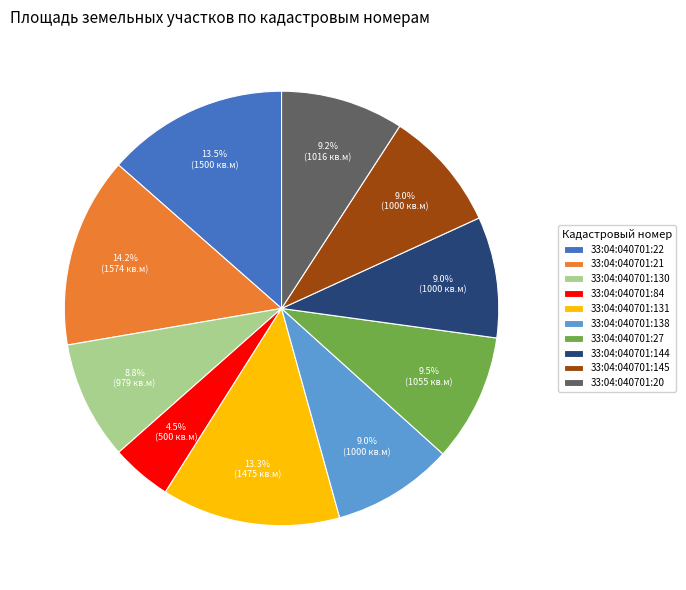

What percentage do 33:04:040701:22 and 33:04:040701:145 together represent?

22.5%